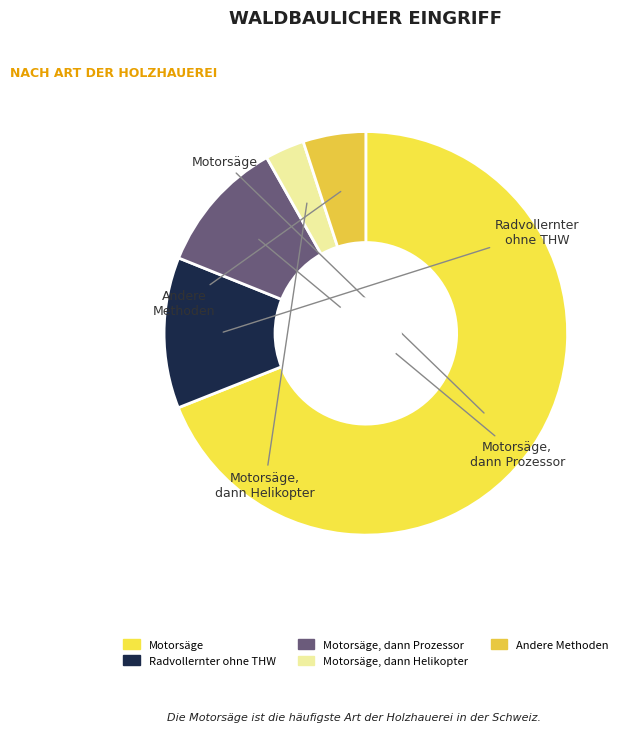

Does any single category account for the majority?

Yes